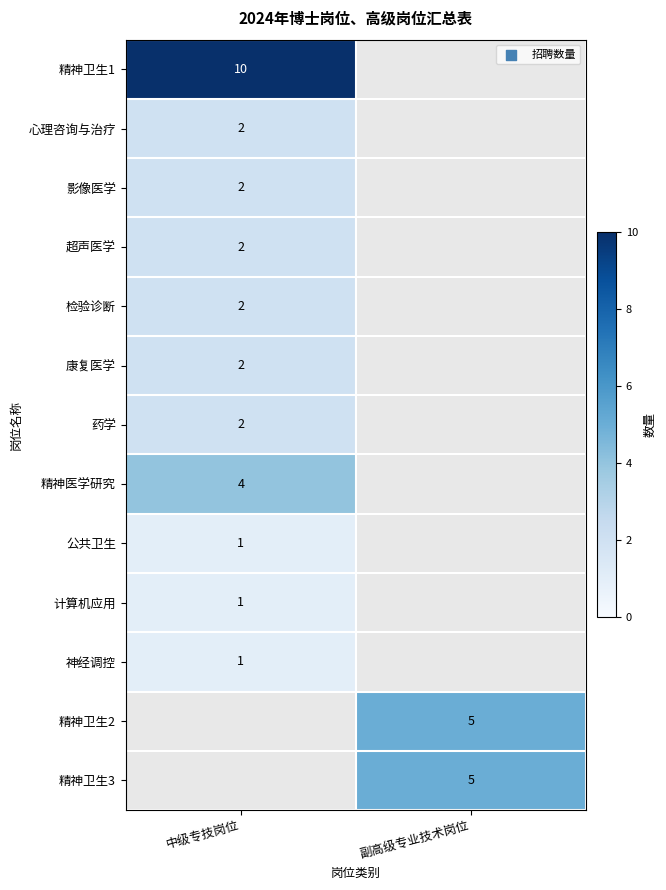

What is the greatest value displayed?

10.0